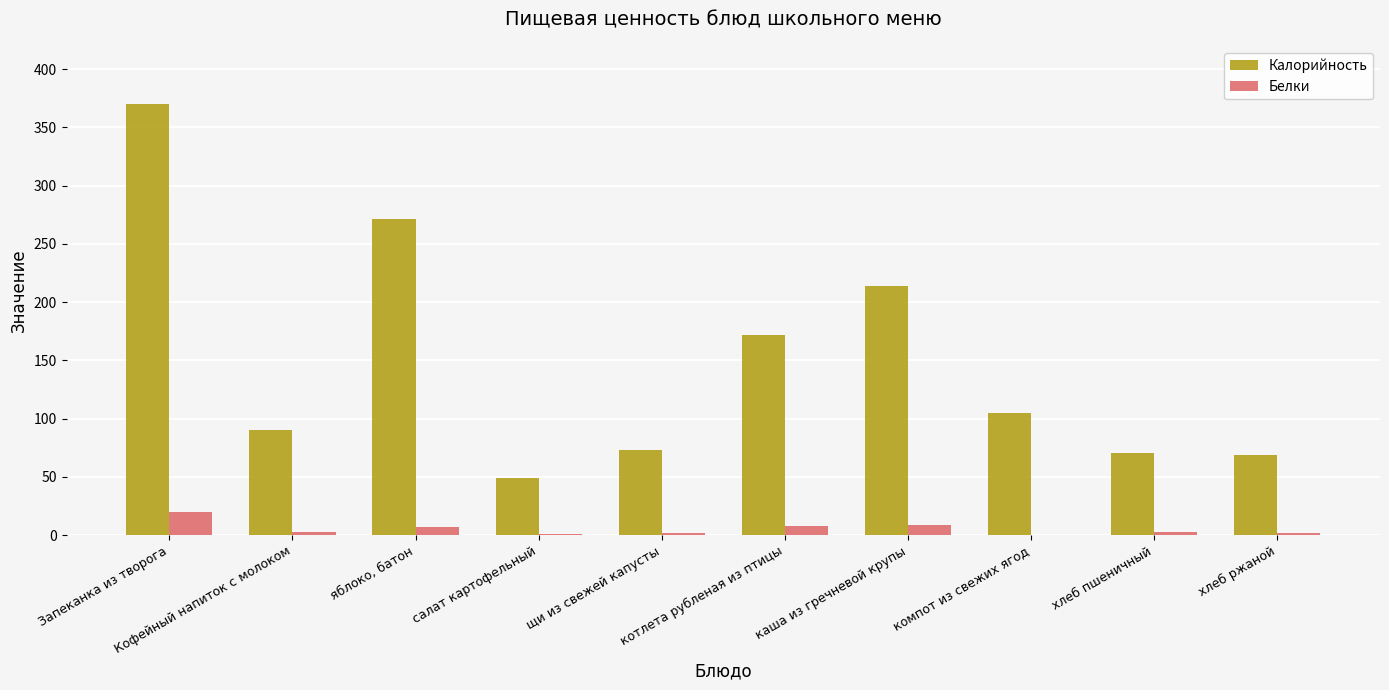

What is the difference between the Белки values at хлеб пшеничный and котлета рубленая из птицы?

5.7